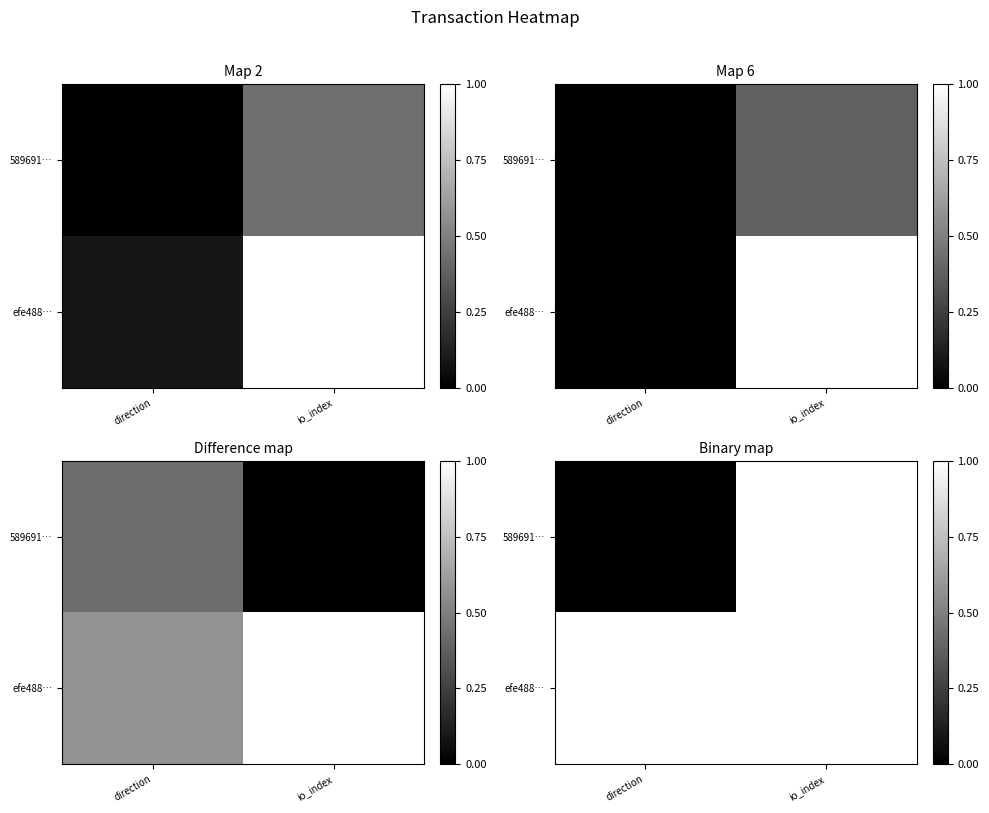

True or false: 589691… has a value of 0 at direction.

True